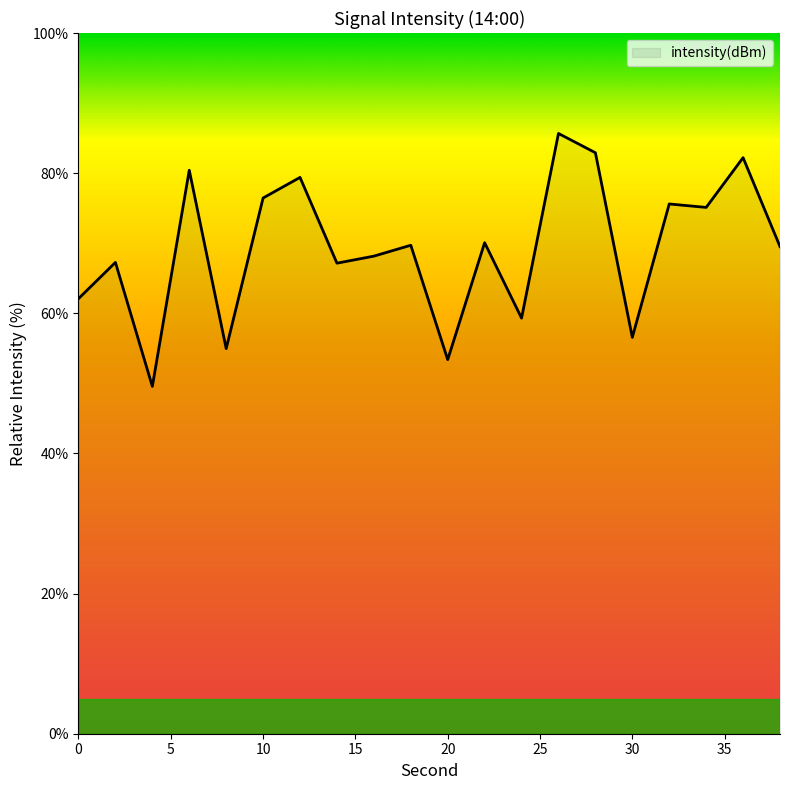

Does the chart display data point markers on the line(s)?

No